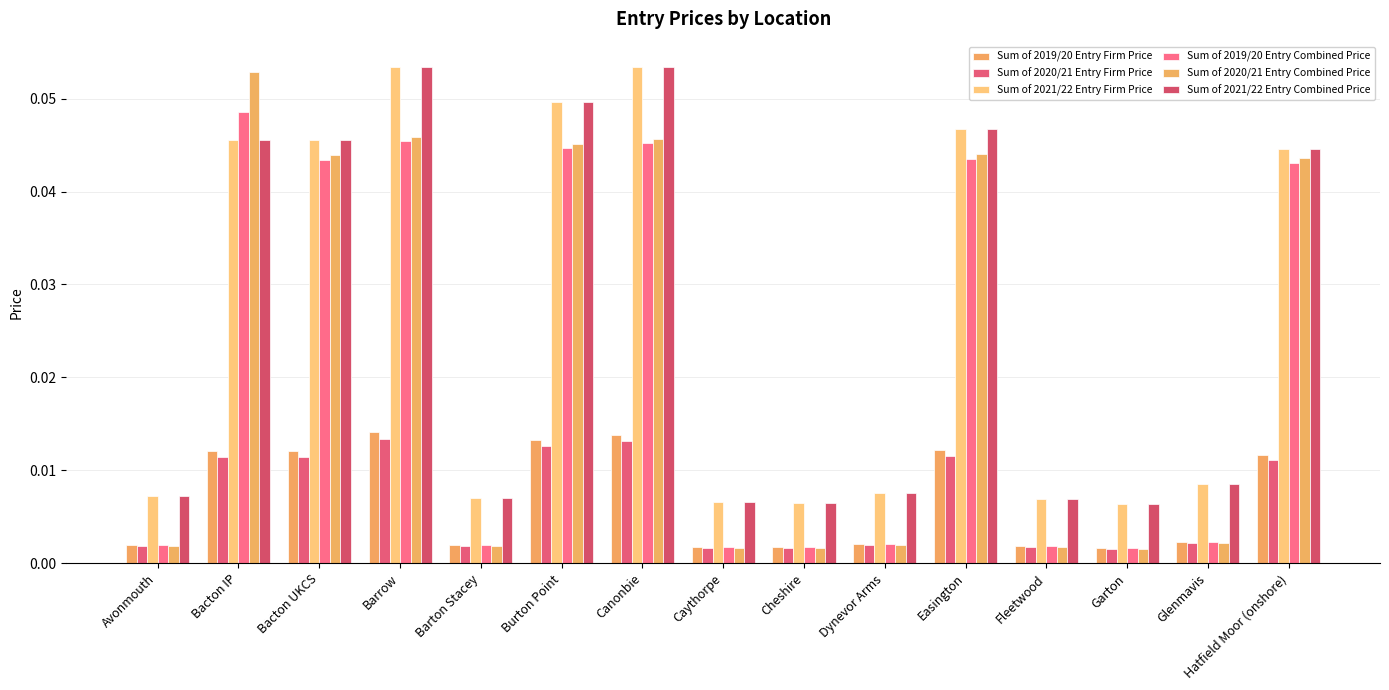

How many groups of bars are there?

15